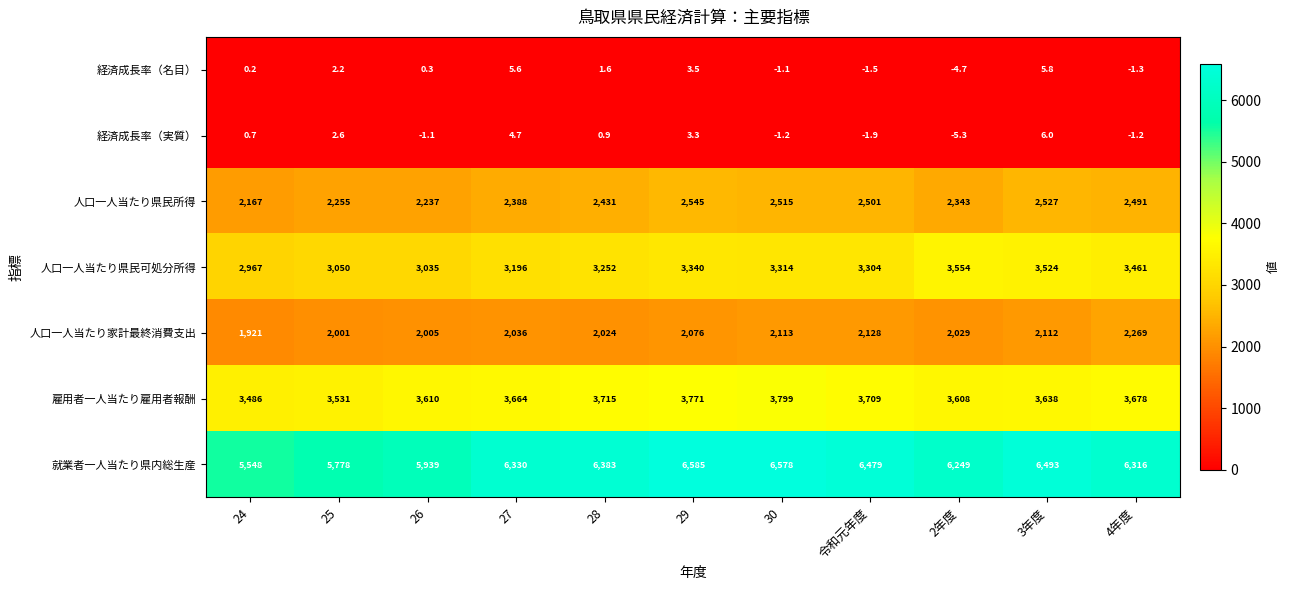

What is the difference between the 人口一人当たり県民所得 values at 25 and 28?

176.0